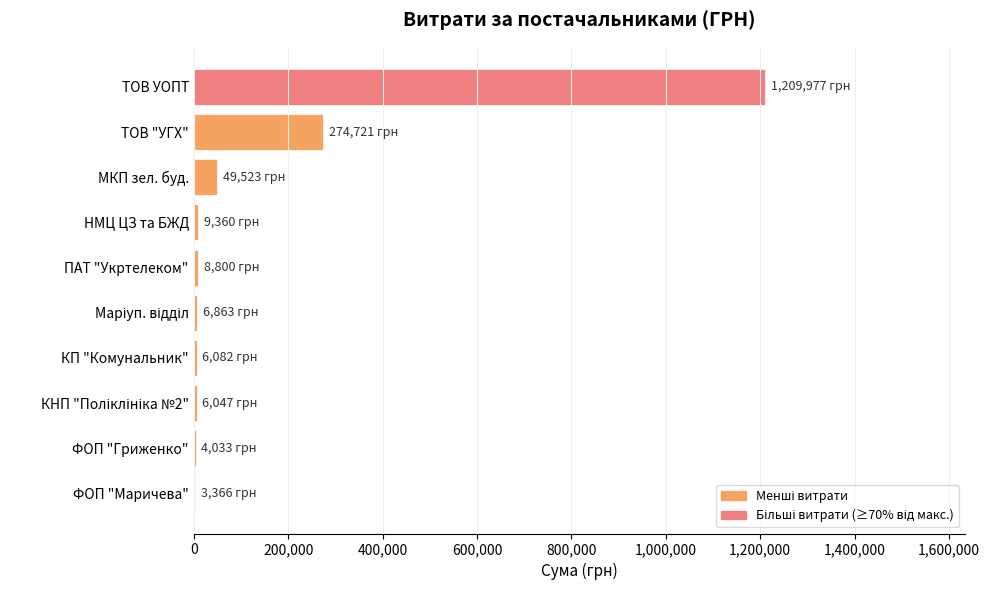

At which label is the value closest to 606671?

ТОВ "УГХ"